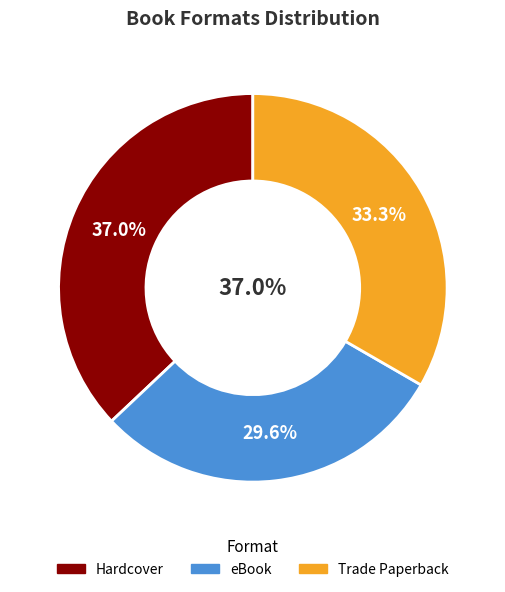

Count the number of slices in the pie.

3